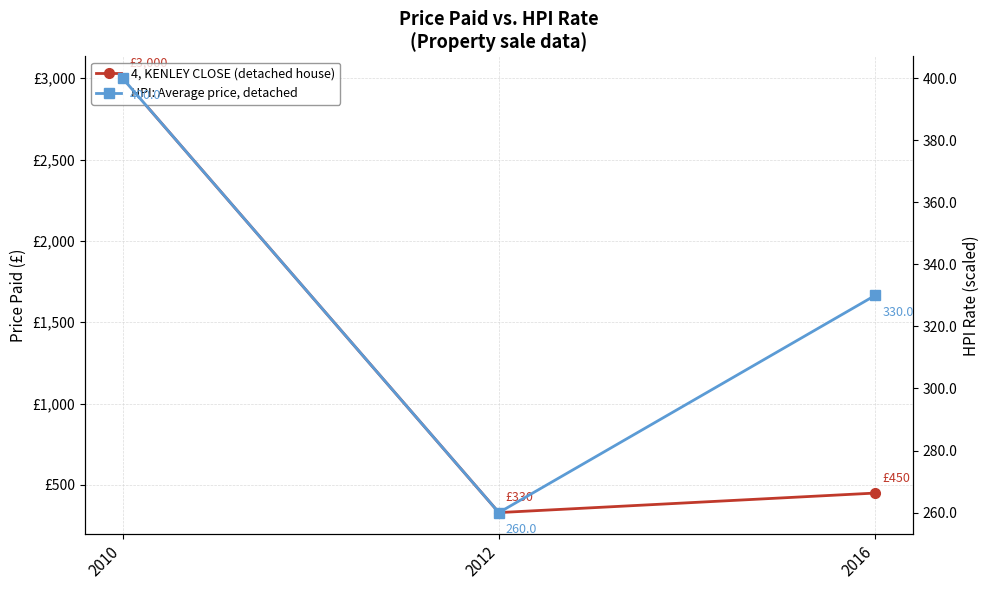

The HPI: Average price, detached series shows 143 at 2016. True or false?

False